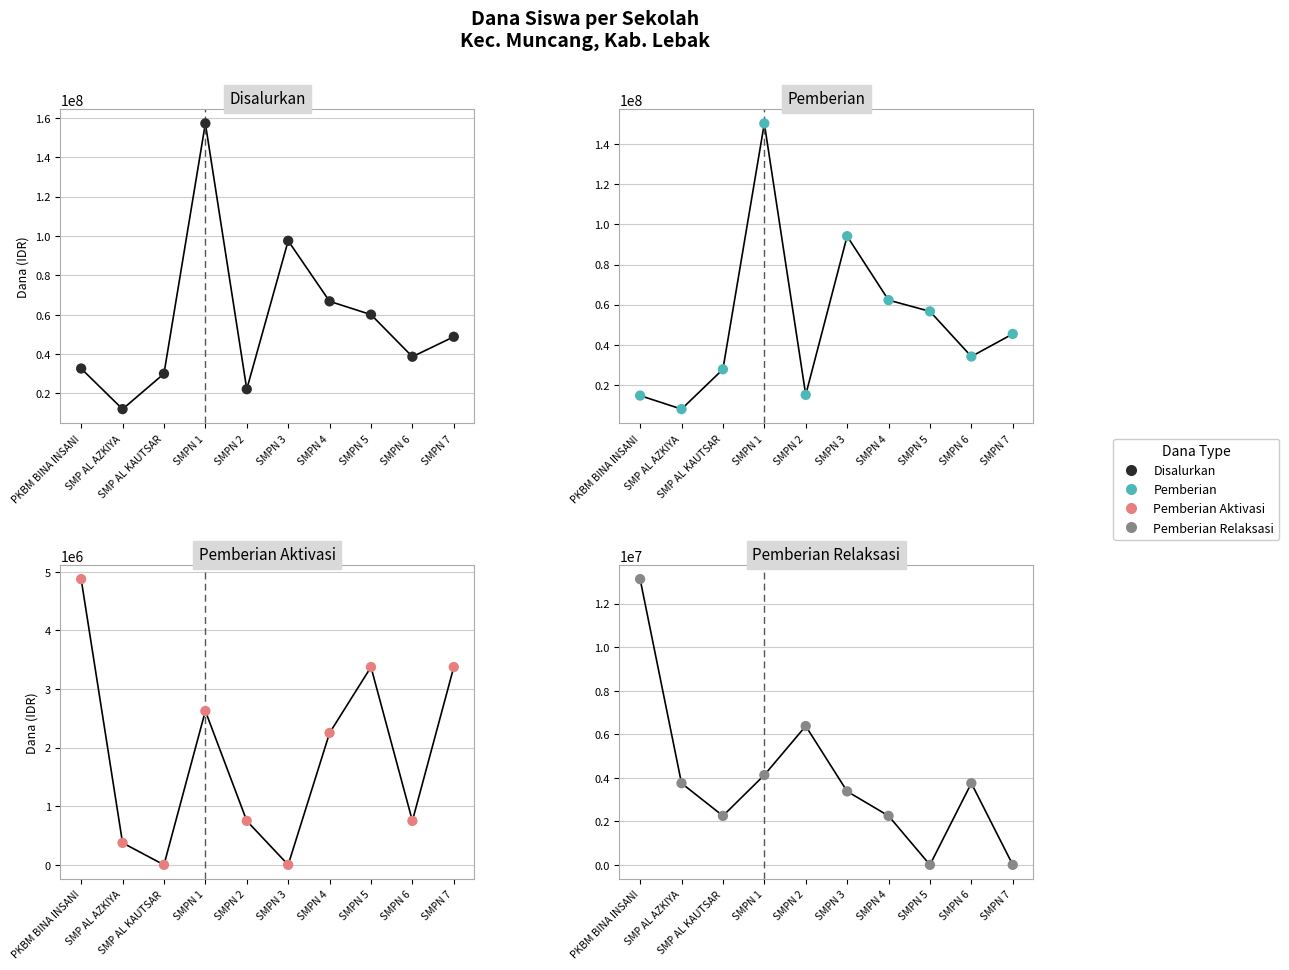

Which series has the largest total across all categories?

Disalurkan